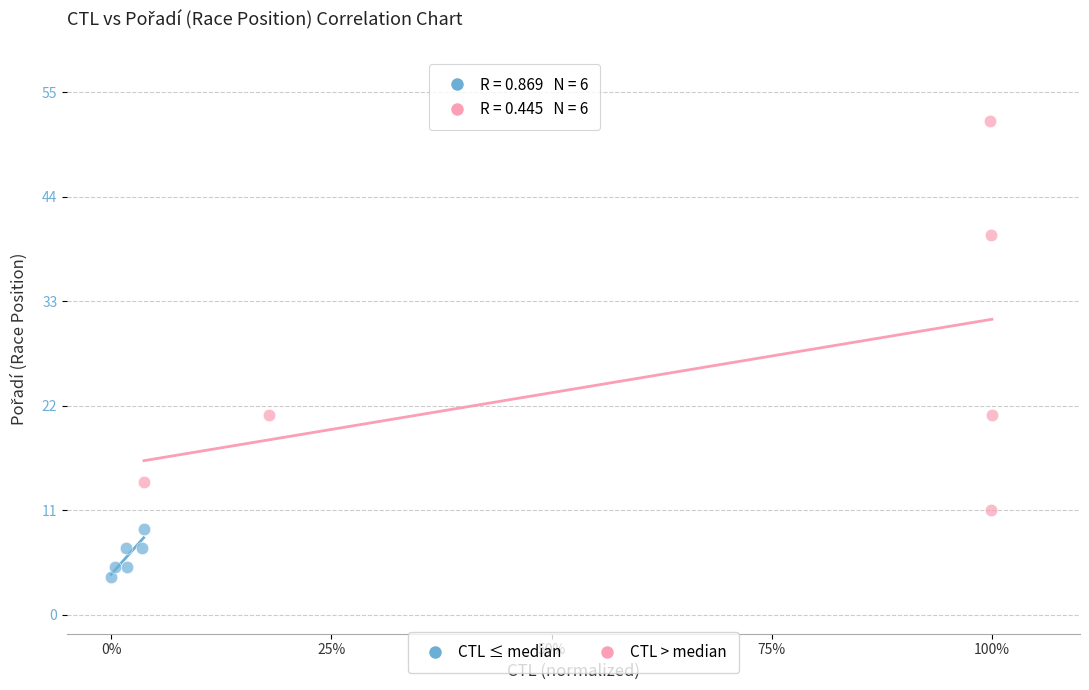

Which series reaches the minimum Y coordinate?

CTL ≤ median